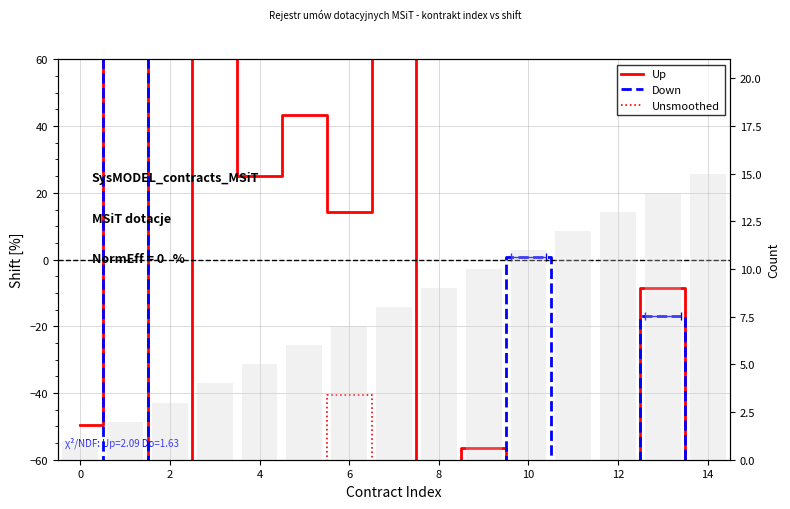

What are all the series names shown in the legend?

Up, Down, Unsmoothed